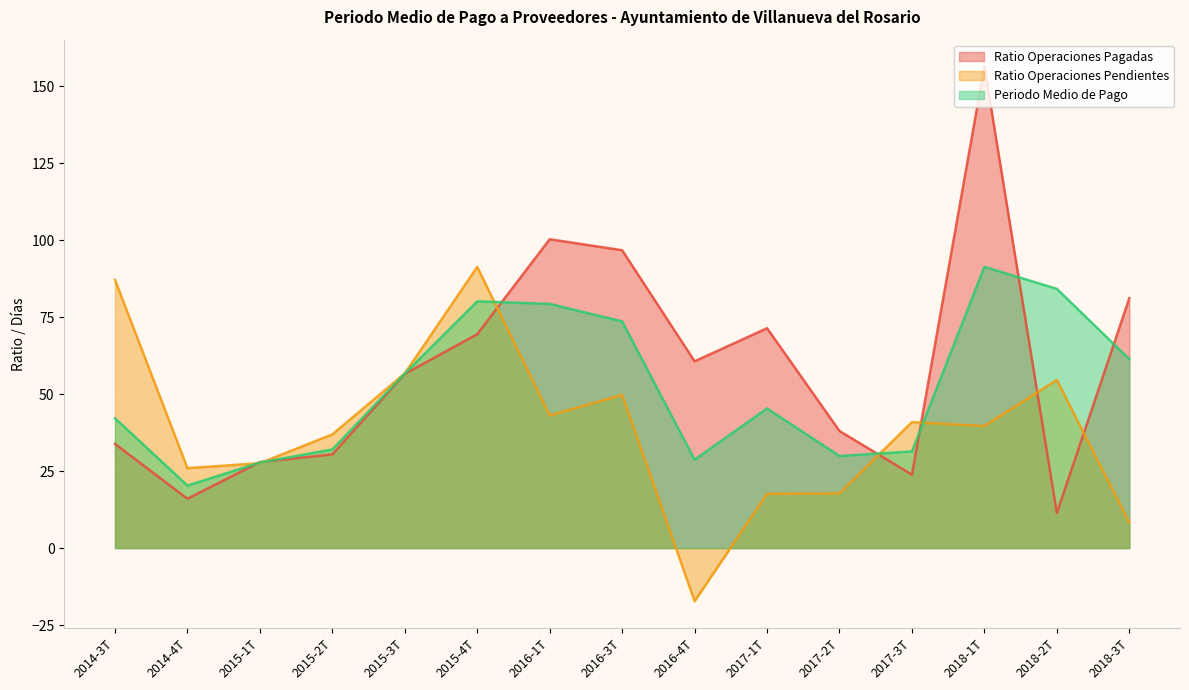

At which category is the sum across all series the highest?

2018-1T